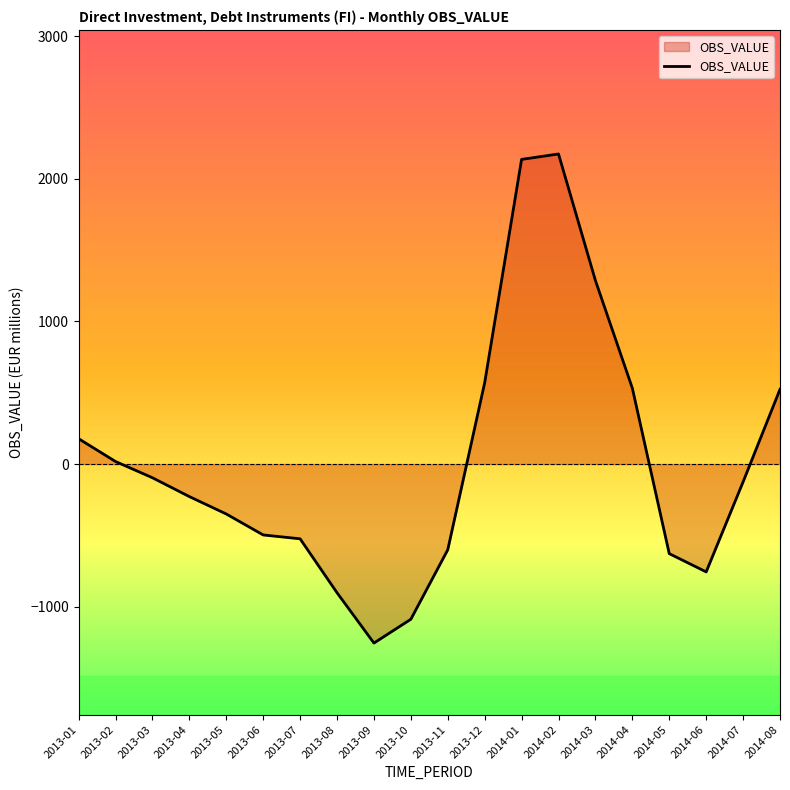

What is the greatest value displayed?

2174